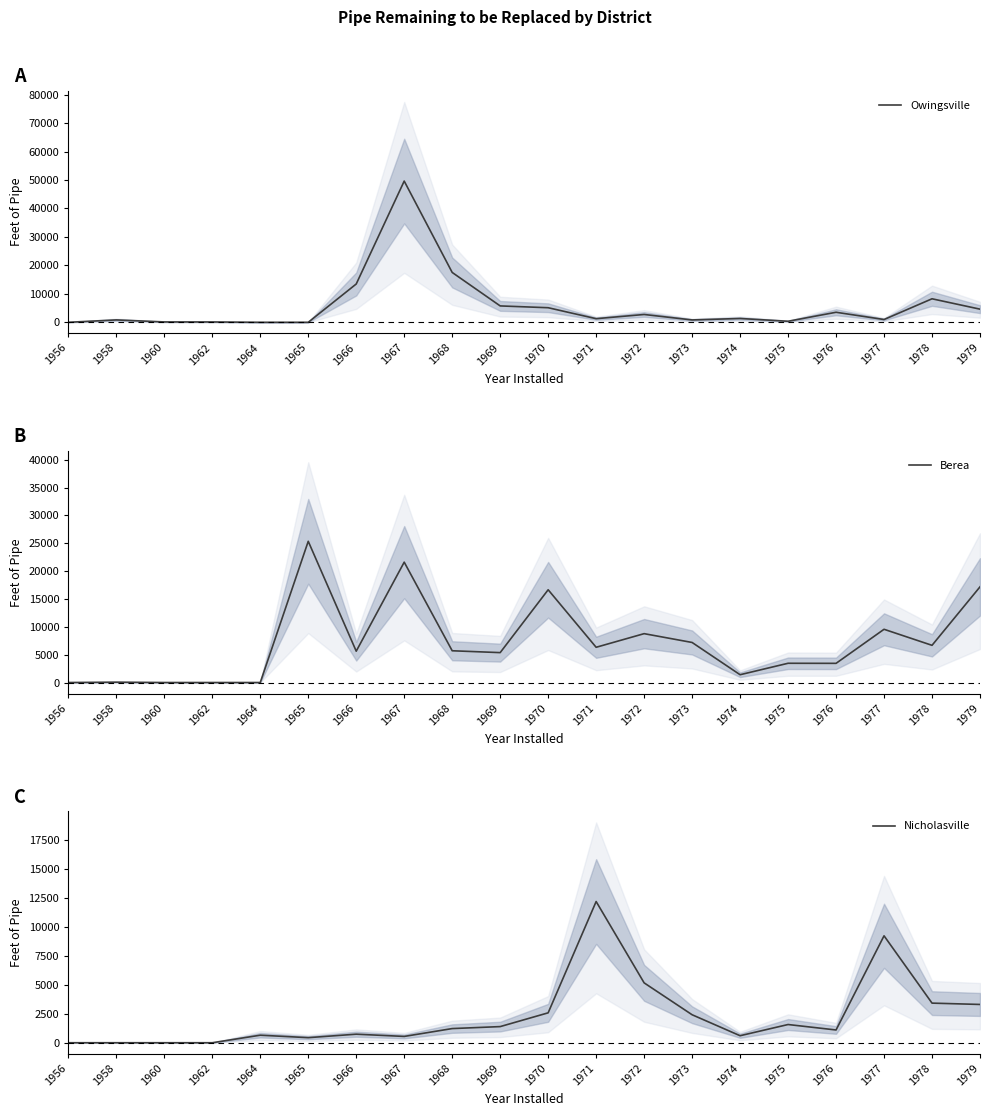

Is the value of Owingsville at 1973 greater than the value of Nicholasville at 1966?

Yes